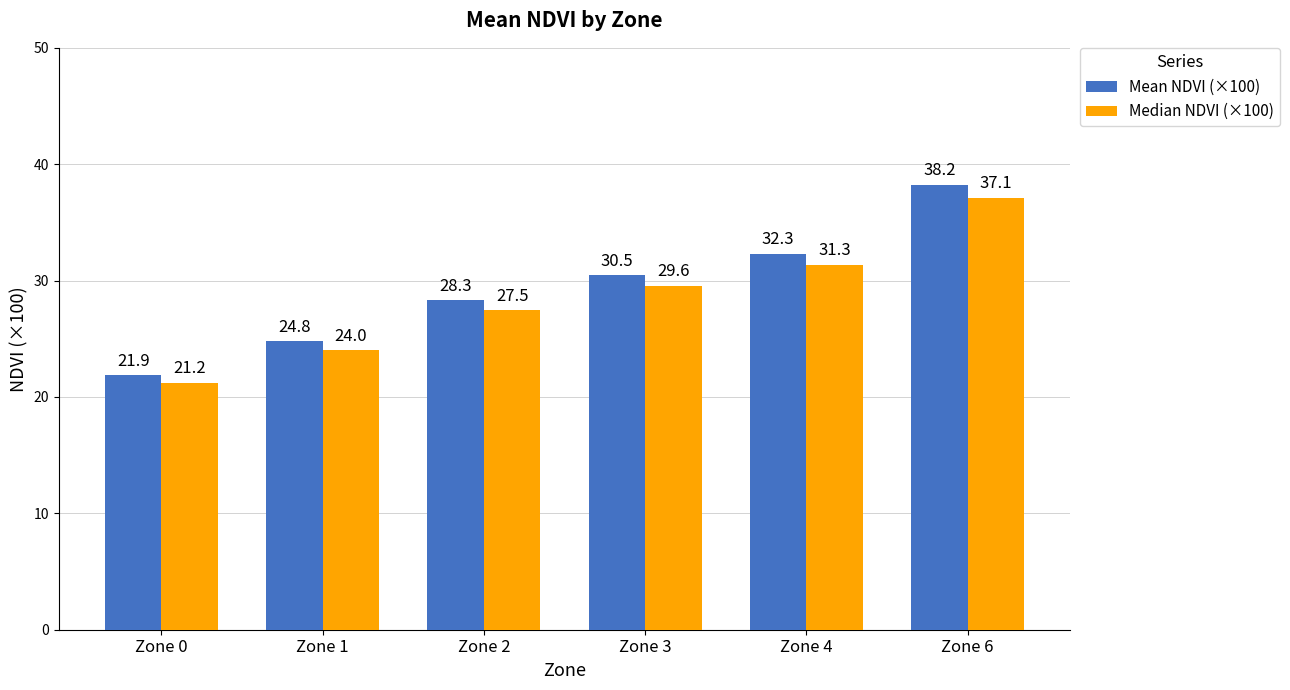

Which label corresponds to the largest value in the chart?

Zone 6